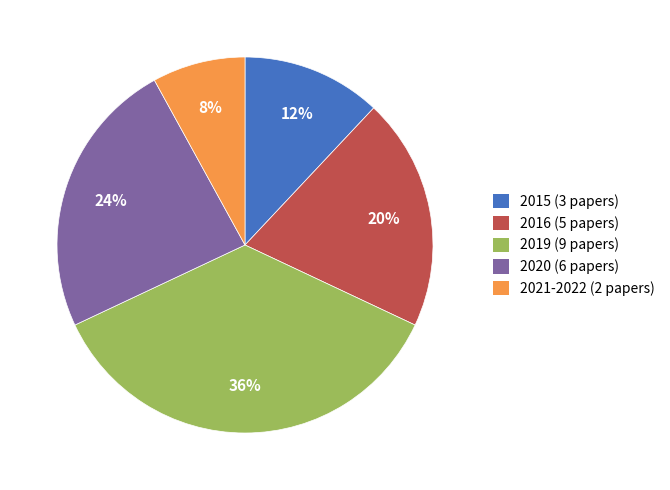

True or false: 2015 accounts for 24% of the total.

False